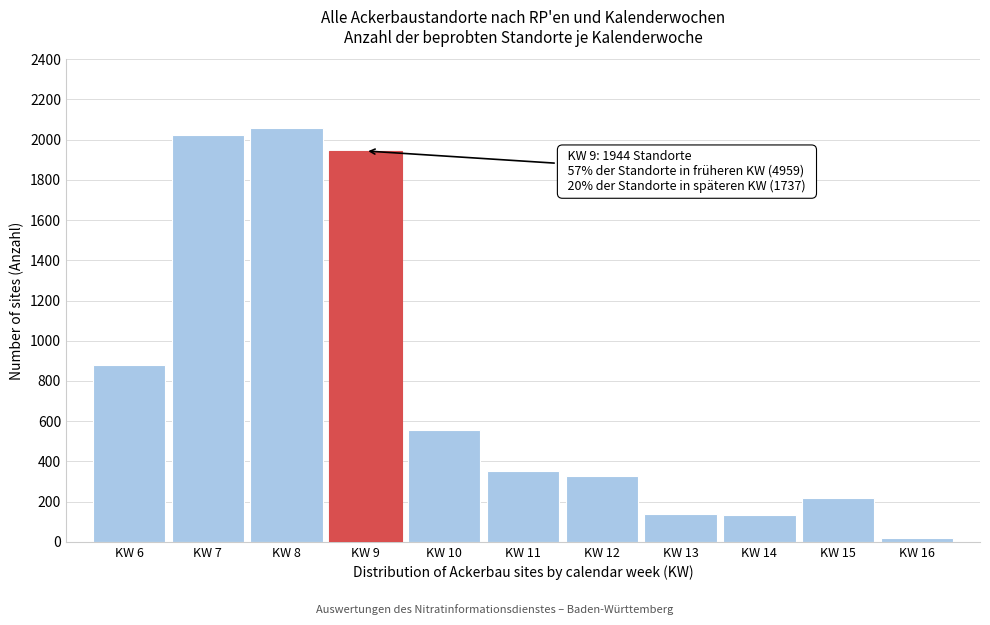

What is the difference between the second highest and second lowest values?

1888